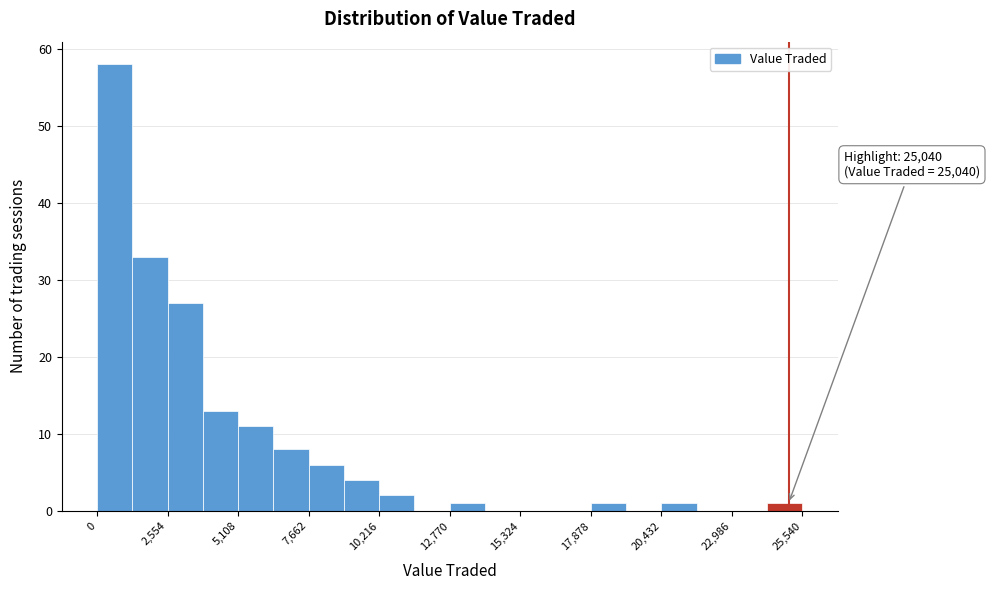

Read against the x-axis, roughly where is the centre of the tallest bar?

500